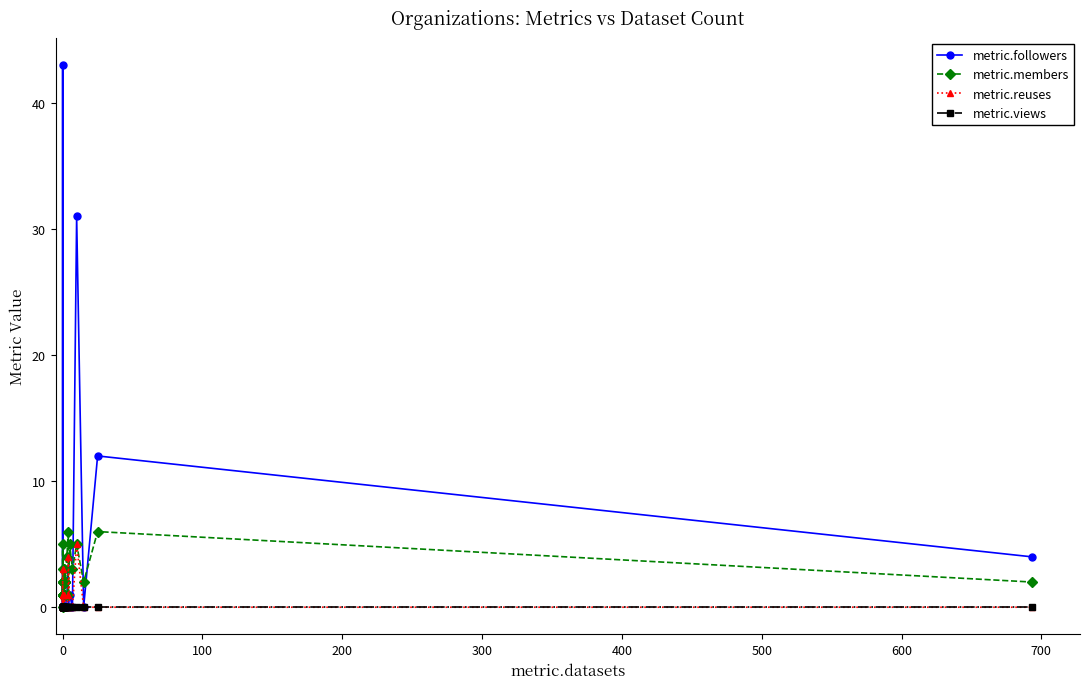

How many data points does each series have?

30